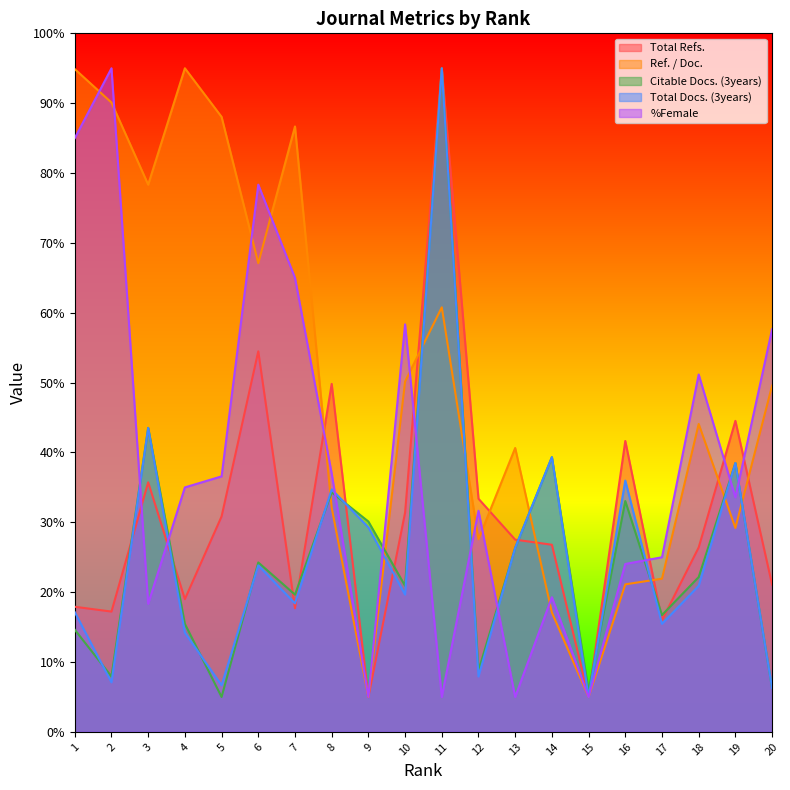

What is the total value across all series at 19?

184.3